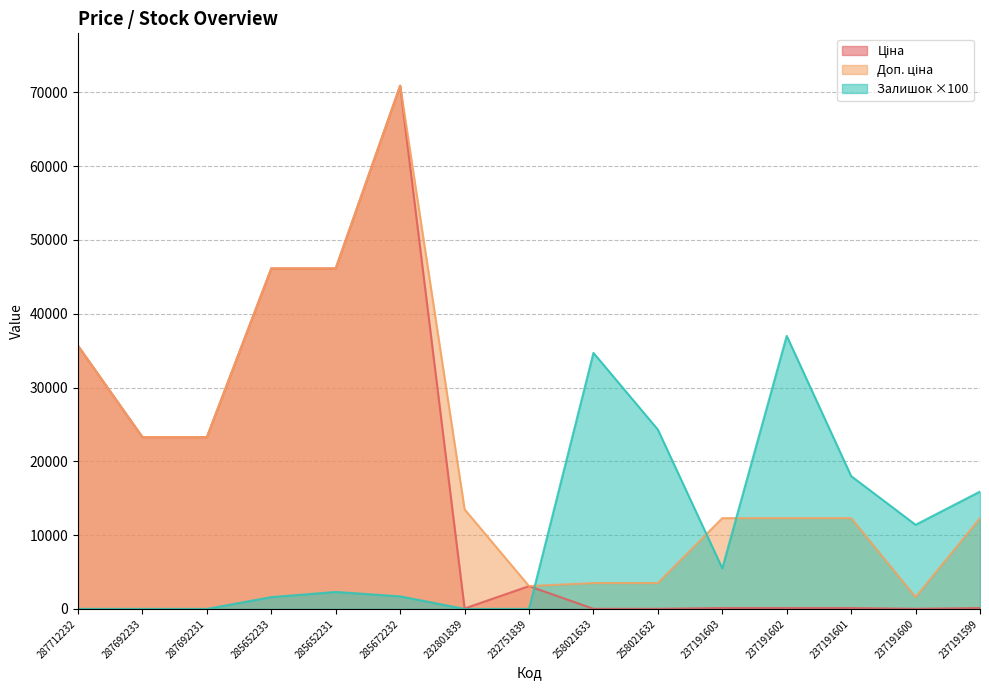

What is the label of the 2nd point from the left?

287692233